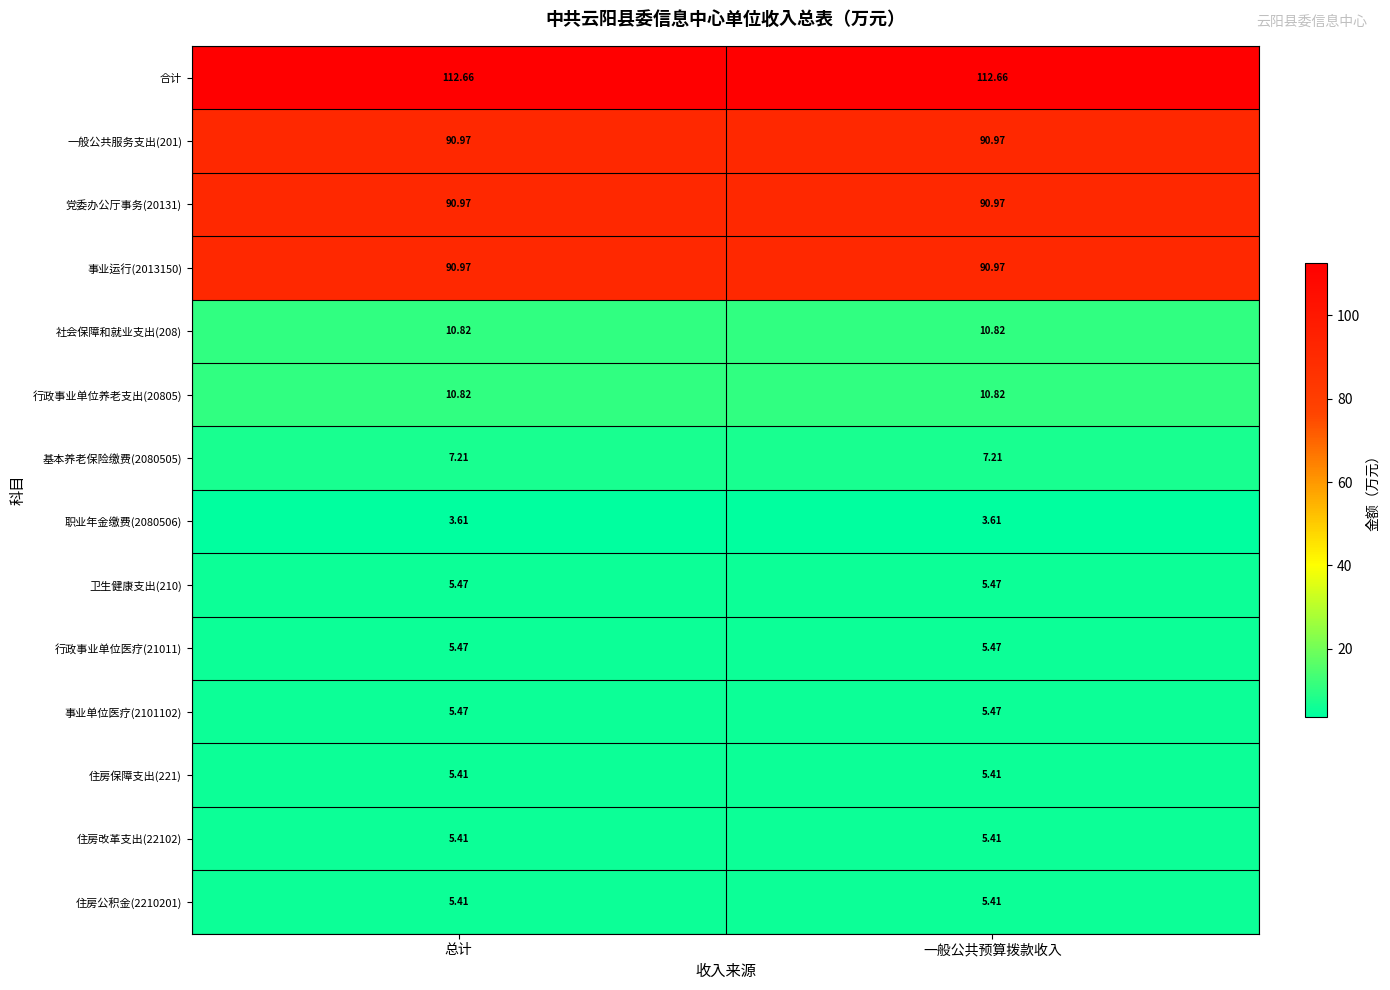

Which series has the largest total across all categories?

合计